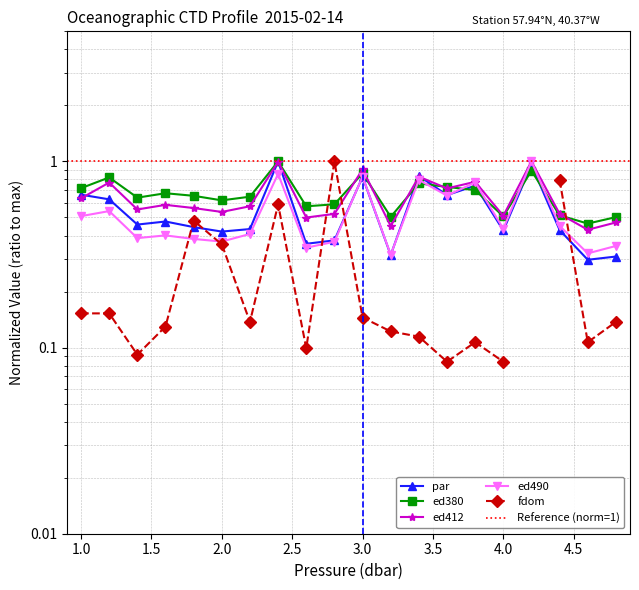

Count the number of categories in the chart.

20